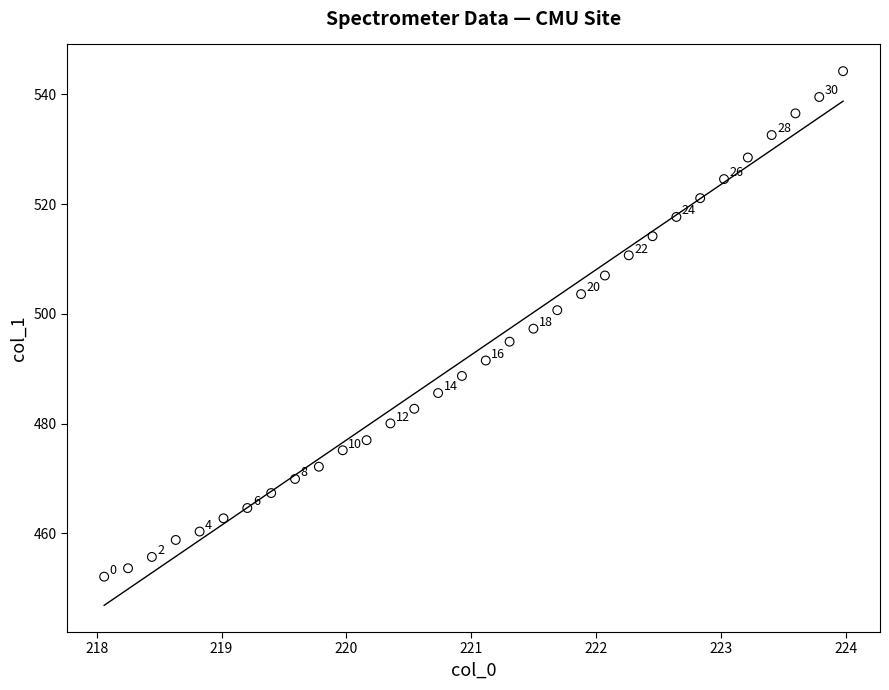

What Y value in the scatter plot is closest to 498?

497.3